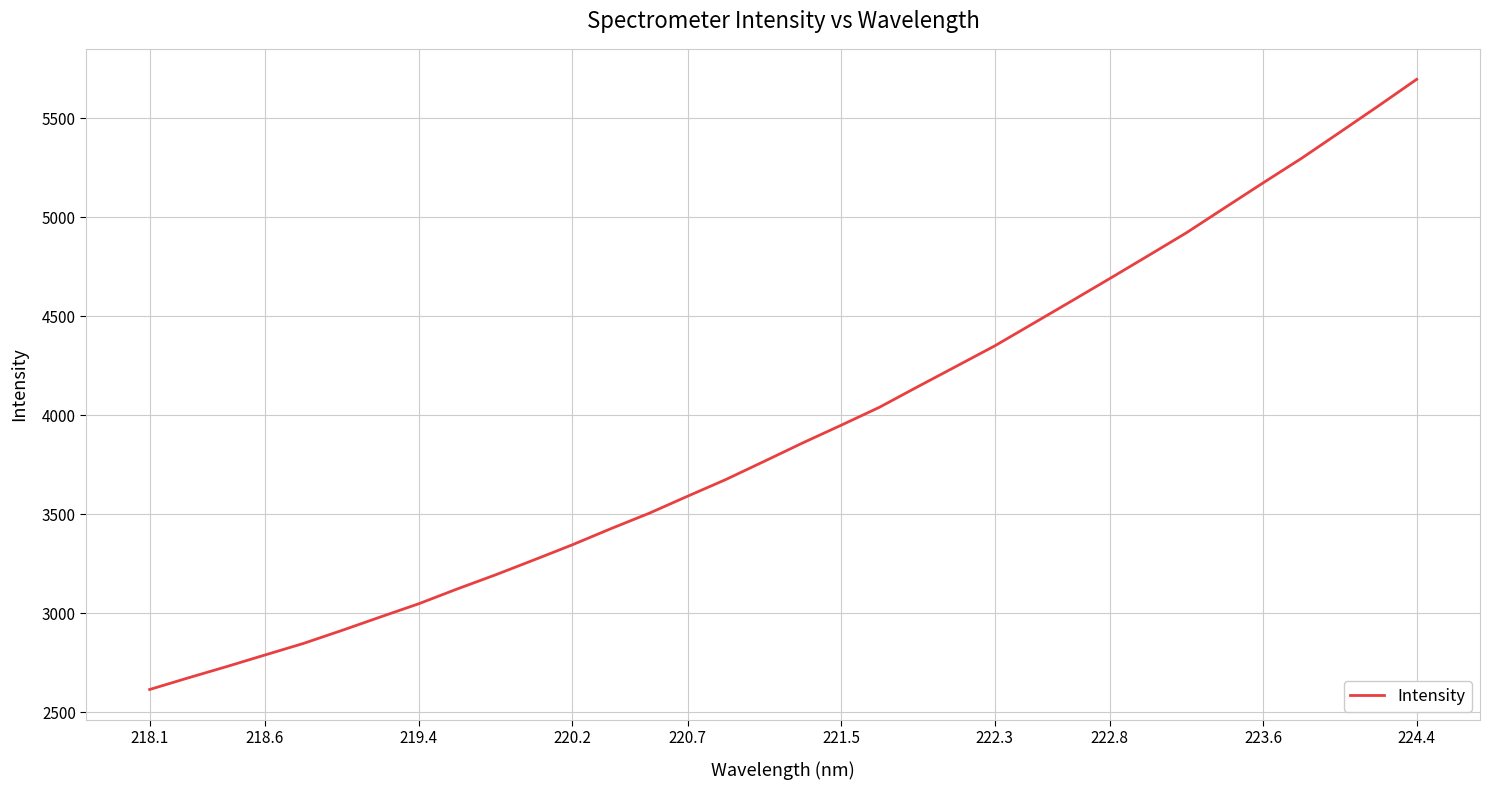

Reading right to left, list all the values displayed in this chart.

5697.5	5562.8	5430.4	5298.8	5174.9	5049.3	4922.8	4806.6	4691.2	4577.2	4463.9	4351.0	4248.0	4145.3	4041.2	3950.3	3861.0	3768.2	3676.2	3591.6	3505.6	3427.4	3346.2	3269.7	3194.4	3122.8	3048.2	2981.3	2913.5	2847.8	2789.4	2730.6	2673.6	2615.1